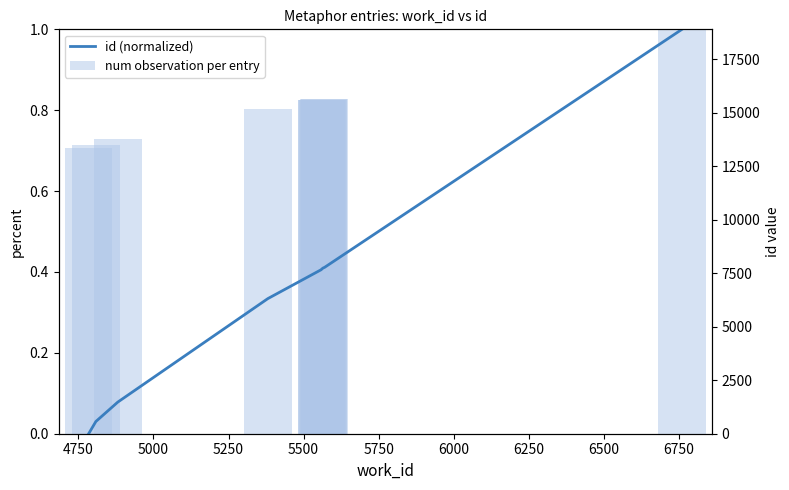

Which series changed the most between 6000 and 6500?

id (normalized)